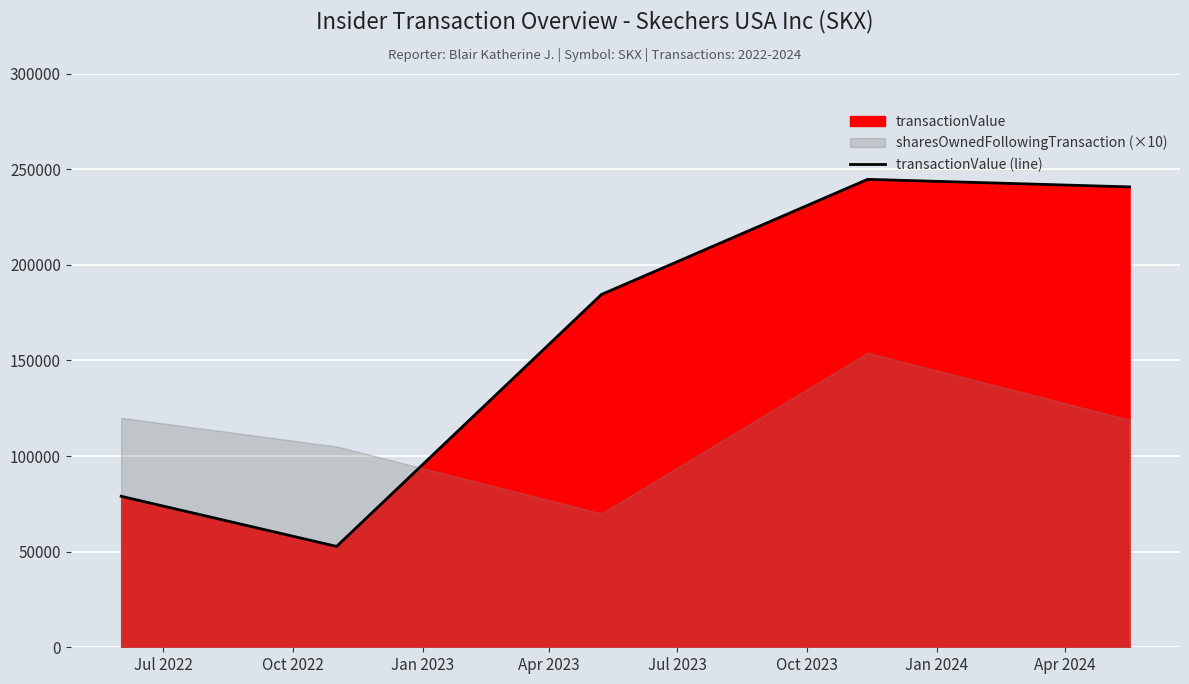

What is the label of the 1st point from the left?

Jul 2022